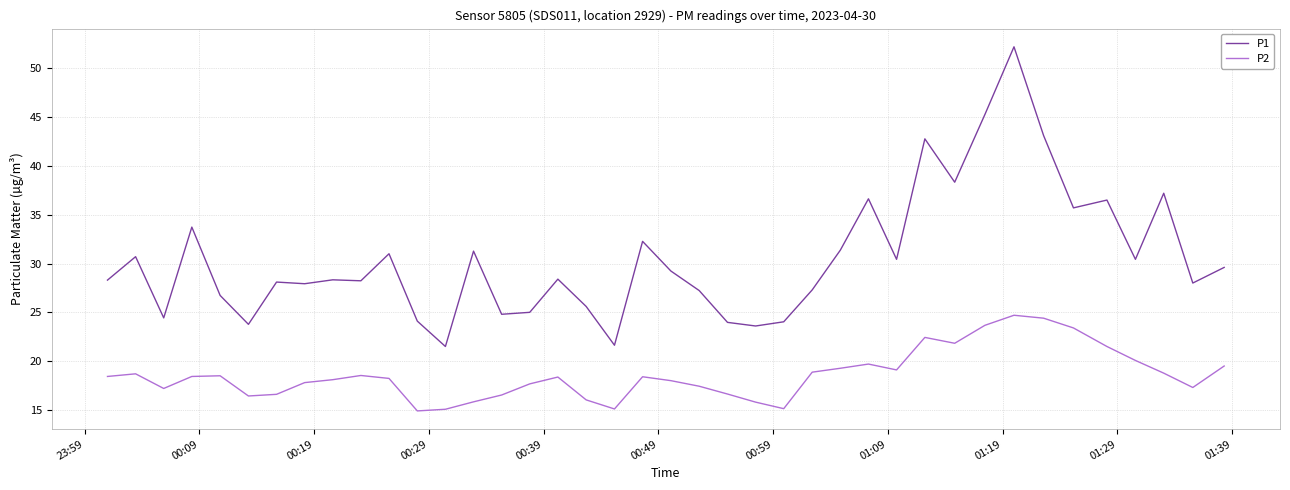

What is the maximum value for P1?

52.2